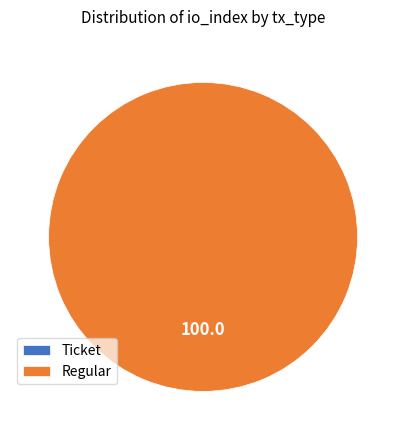

Which category has the biggest portion of the pie?

Regular